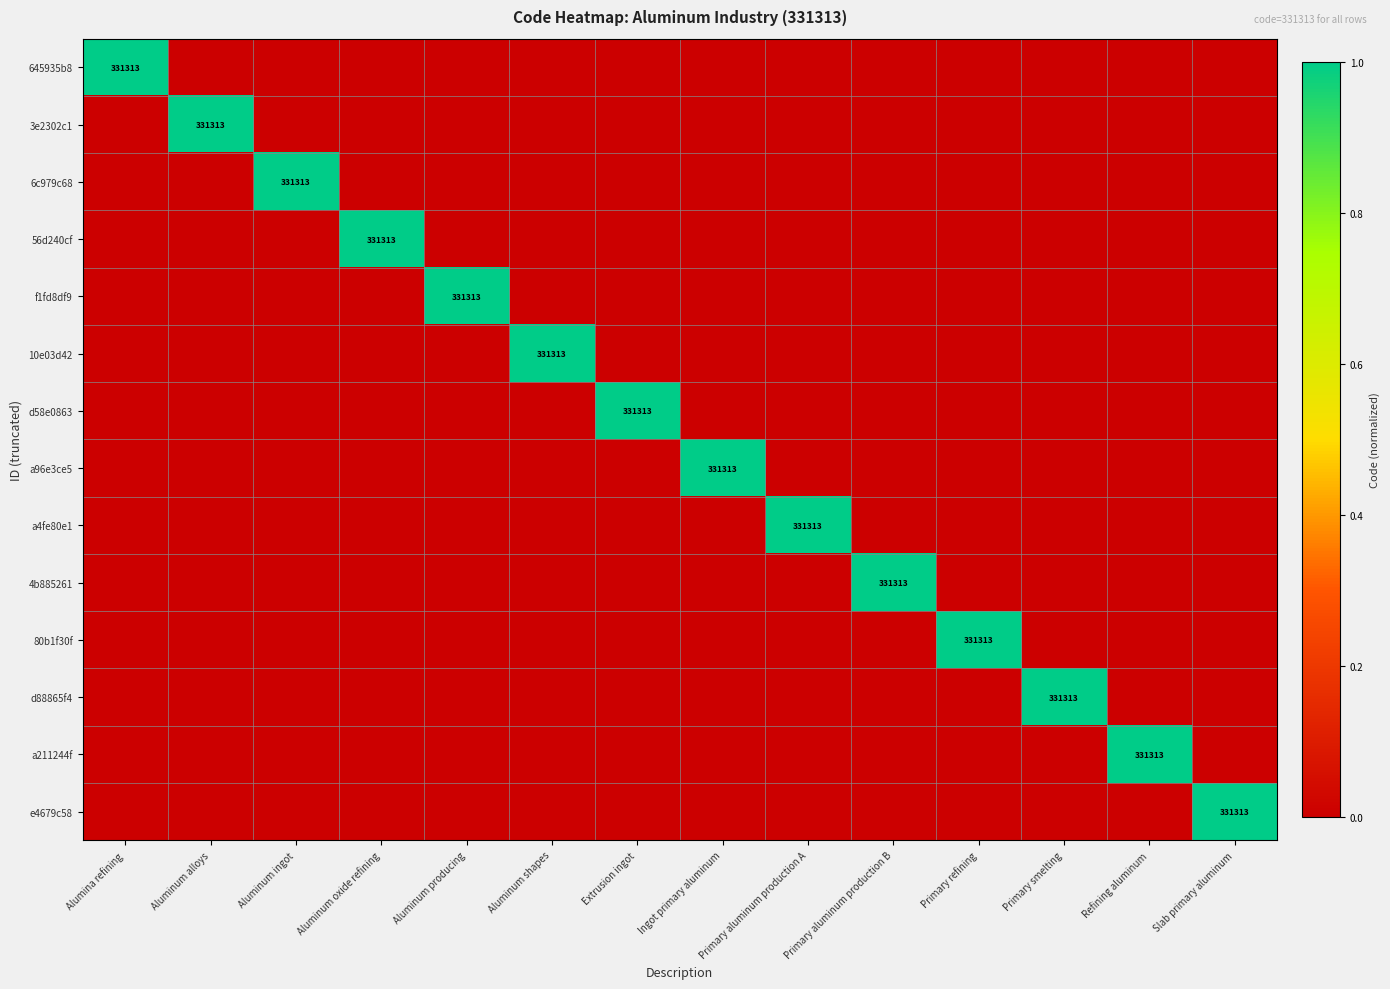

At how many categories does at least one series exceed 0?

14